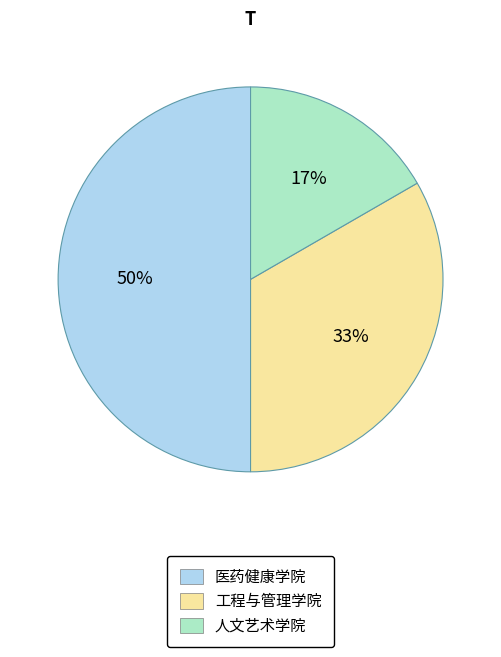

What percentage is the 工程与管理学院 slice, to the nearest percent?

33%